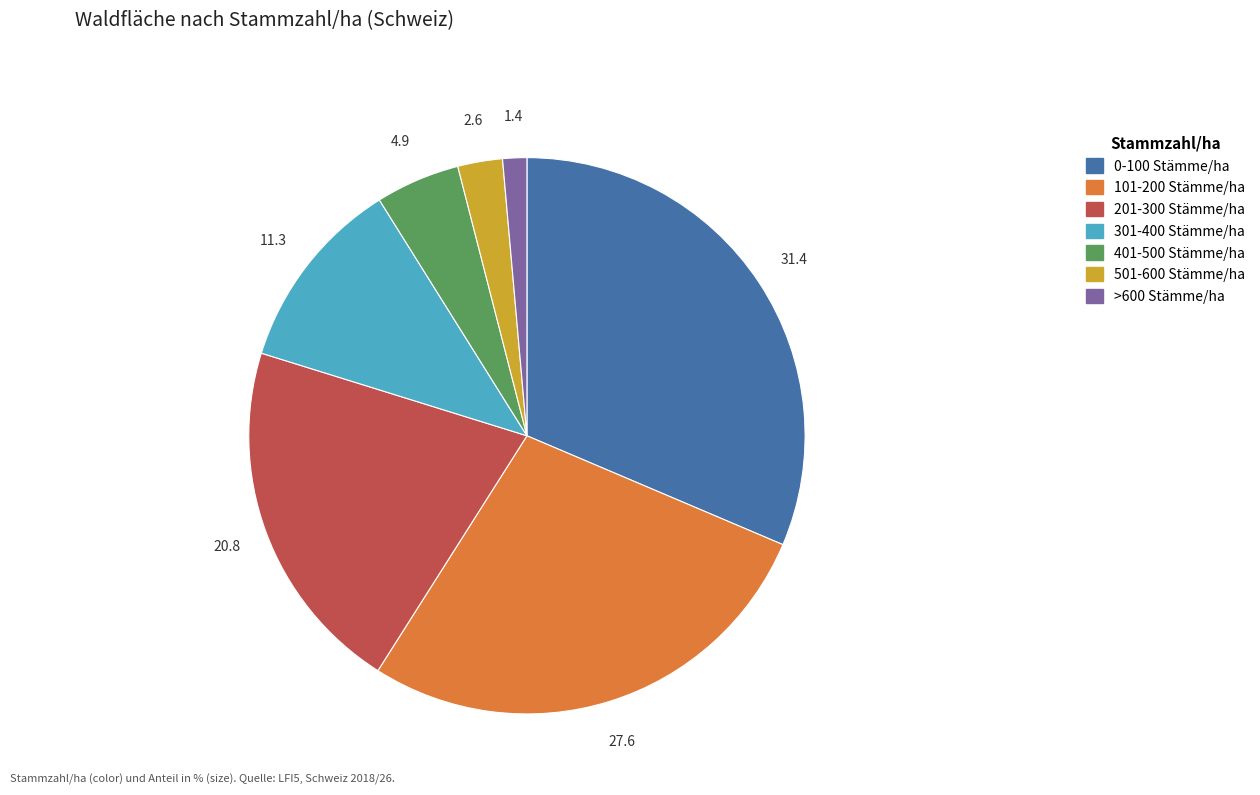

True or false: 301-400 Stämme/ha accounts for 11% of the total.

True